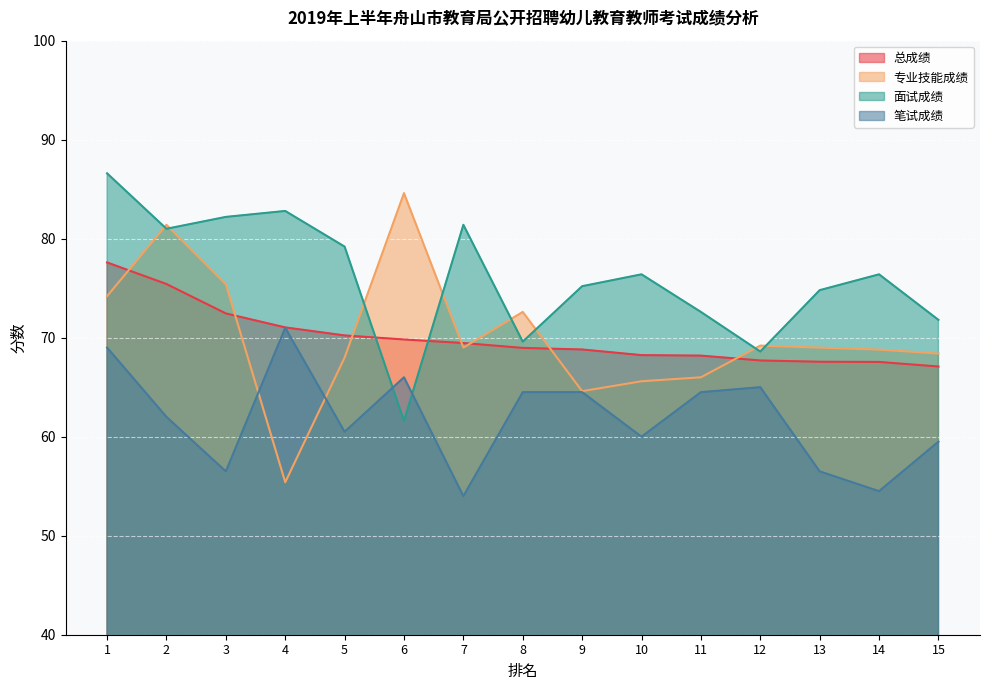

At which label does 总成绩 first exceed 68?

1